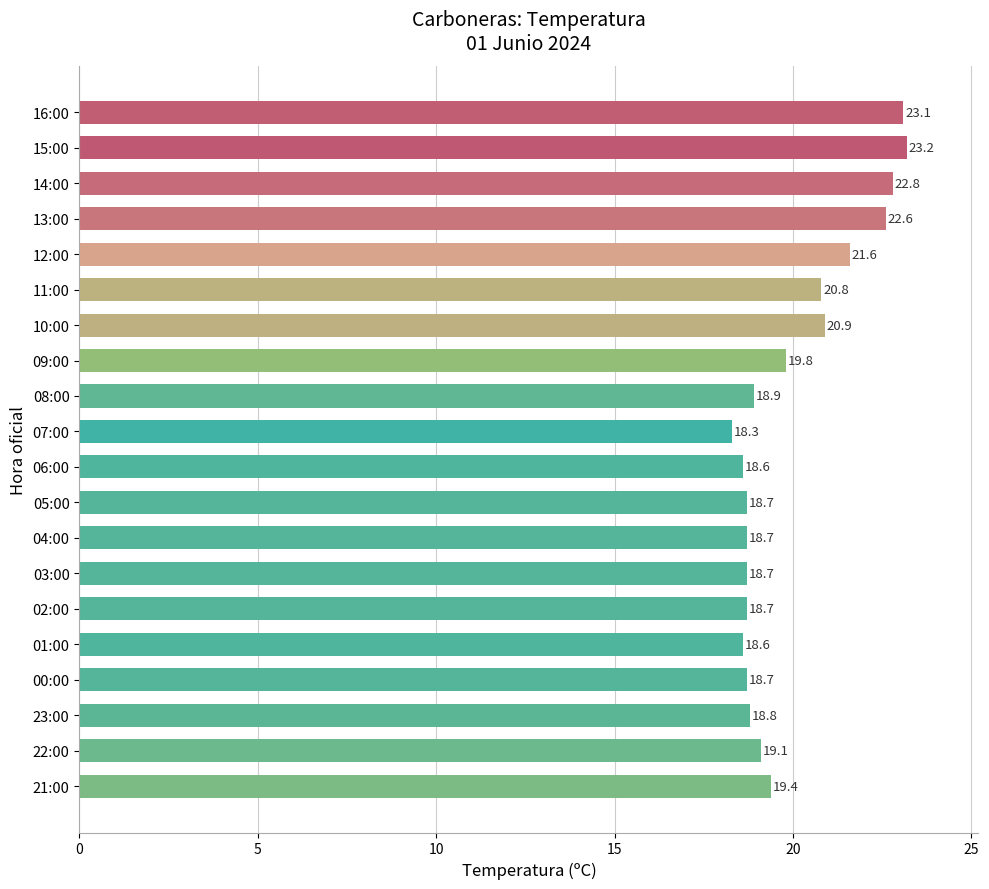

How many distinct data groups are displayed?

1